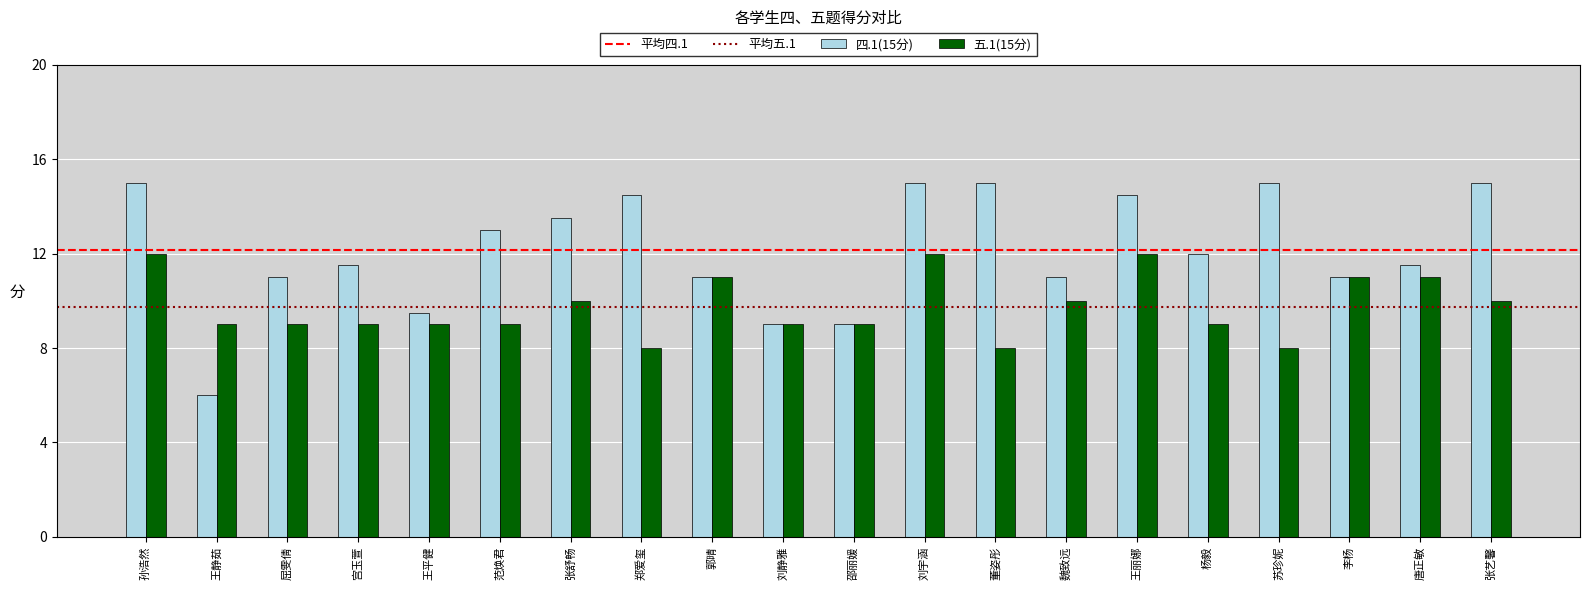

What is the minimum value shown in the chart?

6.0